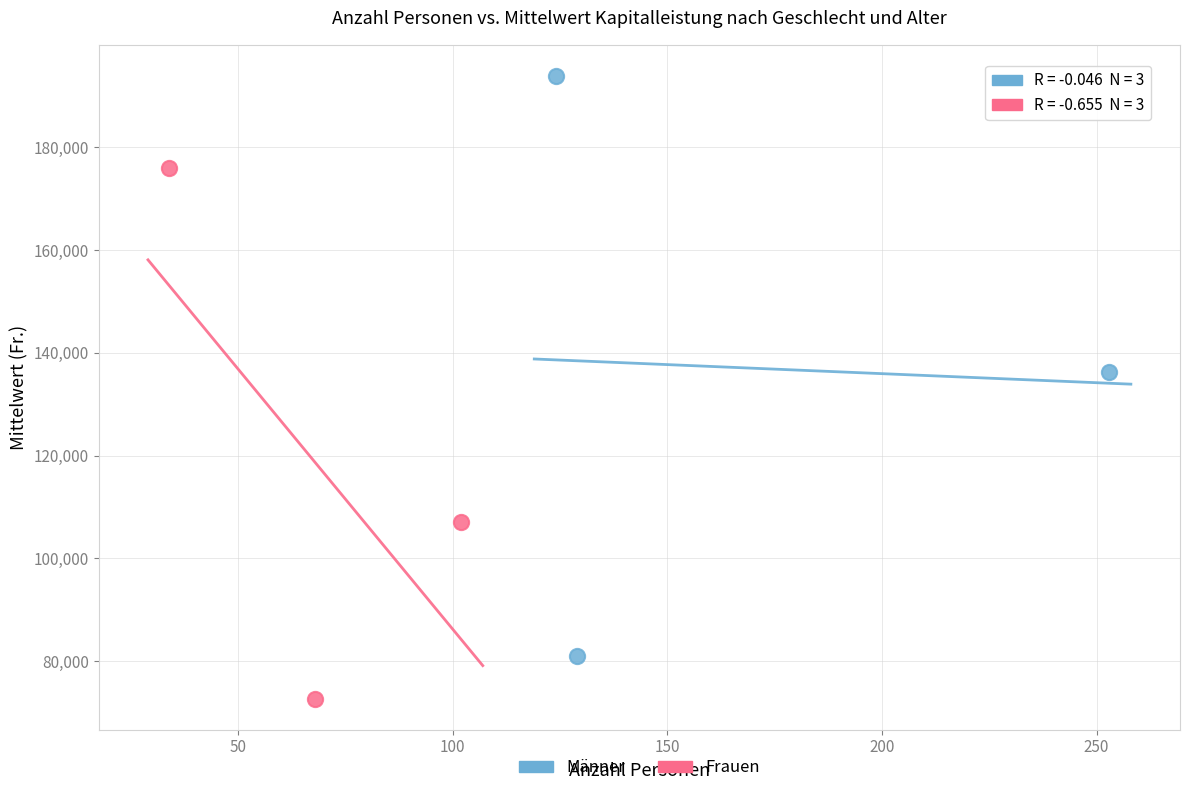

Which series reaches the minimum Y coordinate?

Frauen